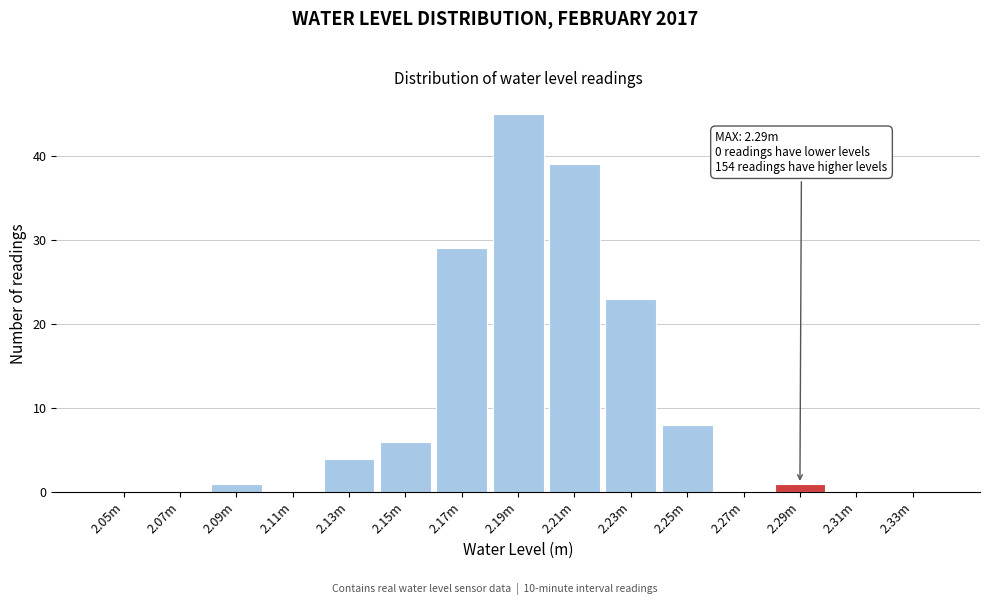

Reading right to left, list all the values displayed in this chart.

2.33m=0	2.31m=0	2.29m=1	2.27m=0	2.25m=8	2.23m=23	2.21m=39	2.19m=45	2.17m=29	2.15m=6	2.13m=4	2.11m=0	2.09m=1	2.07m=0	2.05m=0